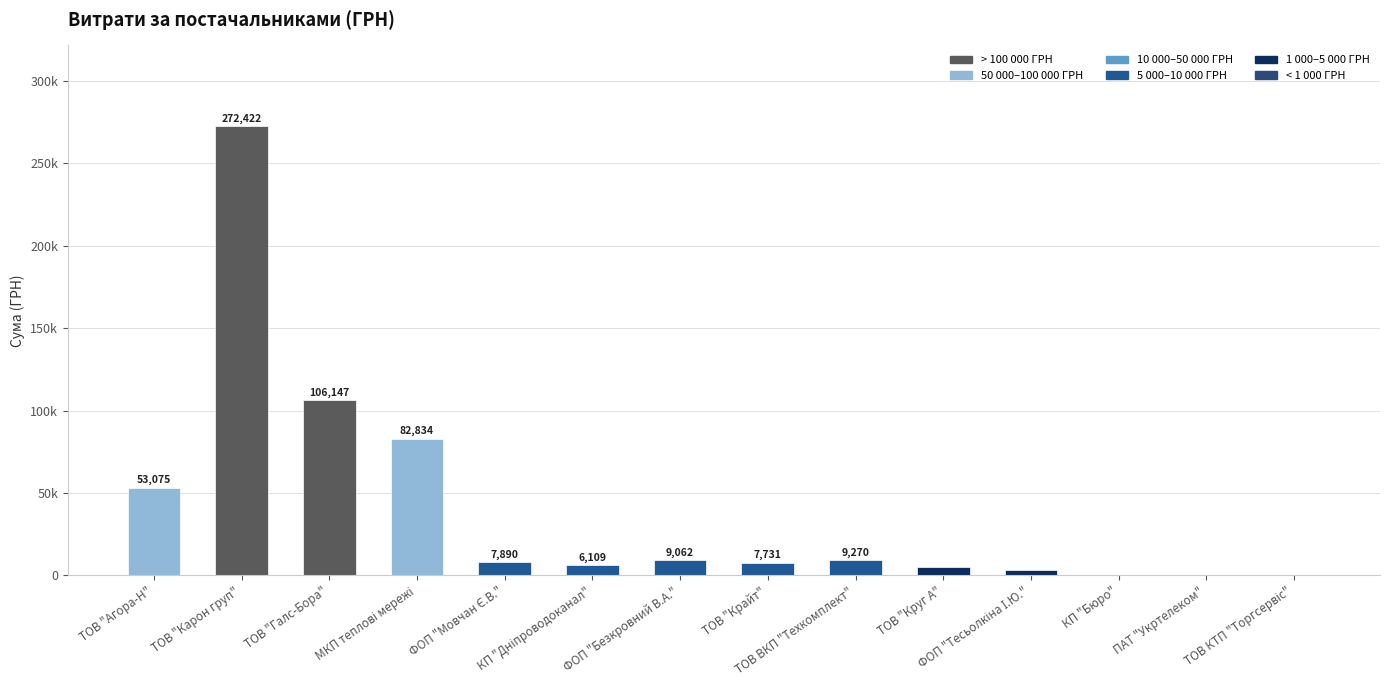

Where is the data nearest to the value 136253?

ТОВ "Галс-Бора"